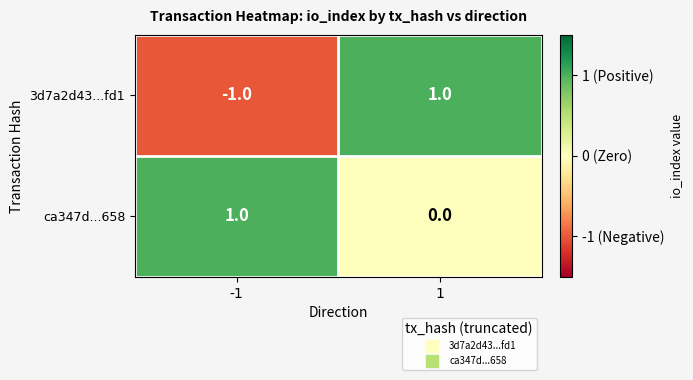

Which series changed the most between -1 and 1?

3d7a2d43...fd1